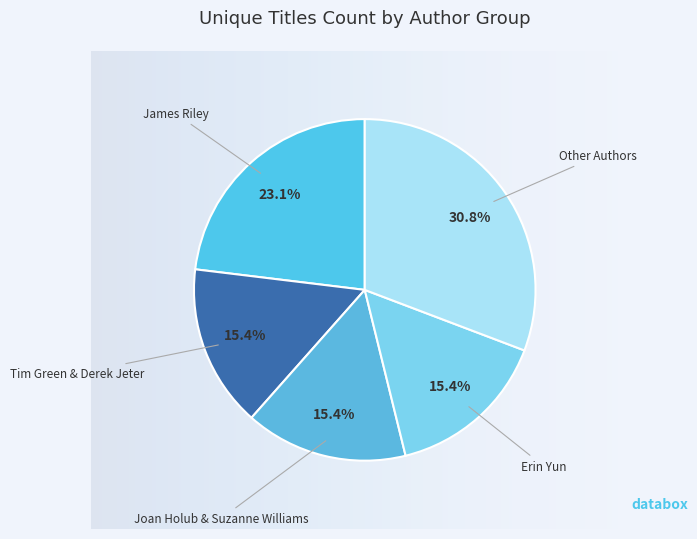

To the nearest percent, what is the difference between the largest and smallest slice percentages?

15%